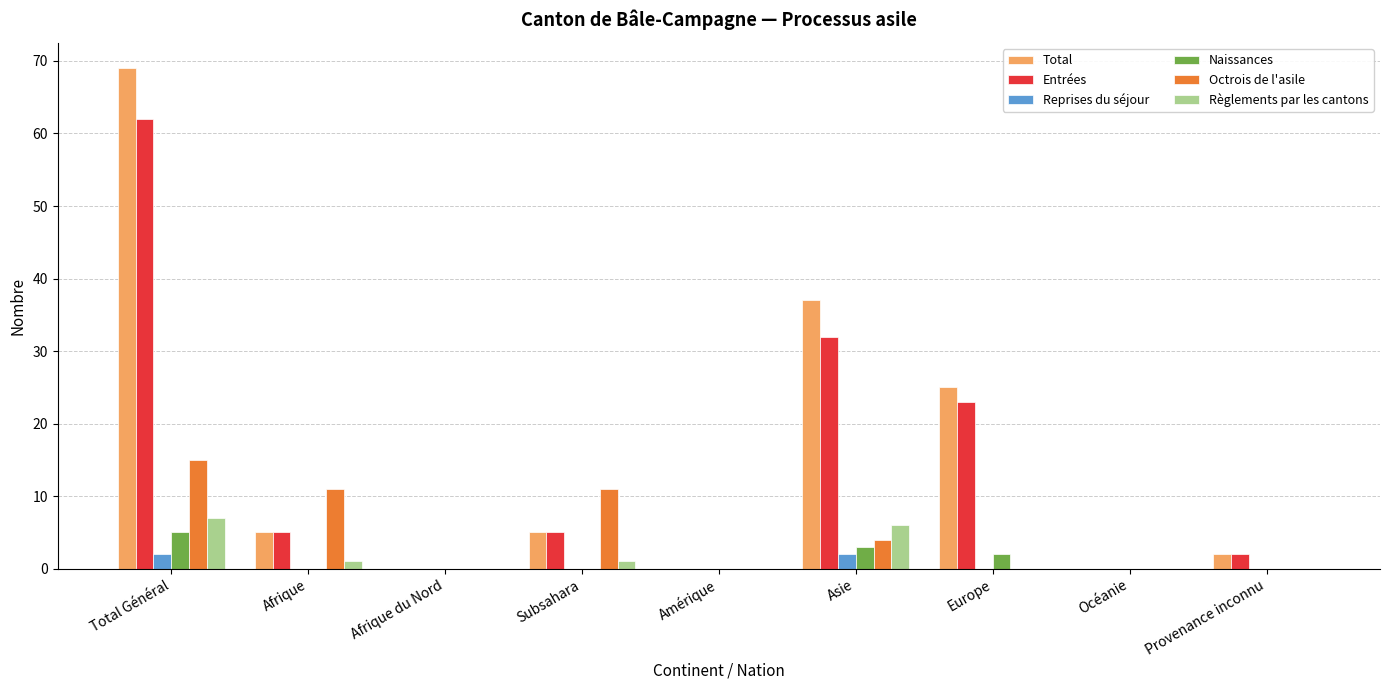

What is the maximum value for Entrées?

62